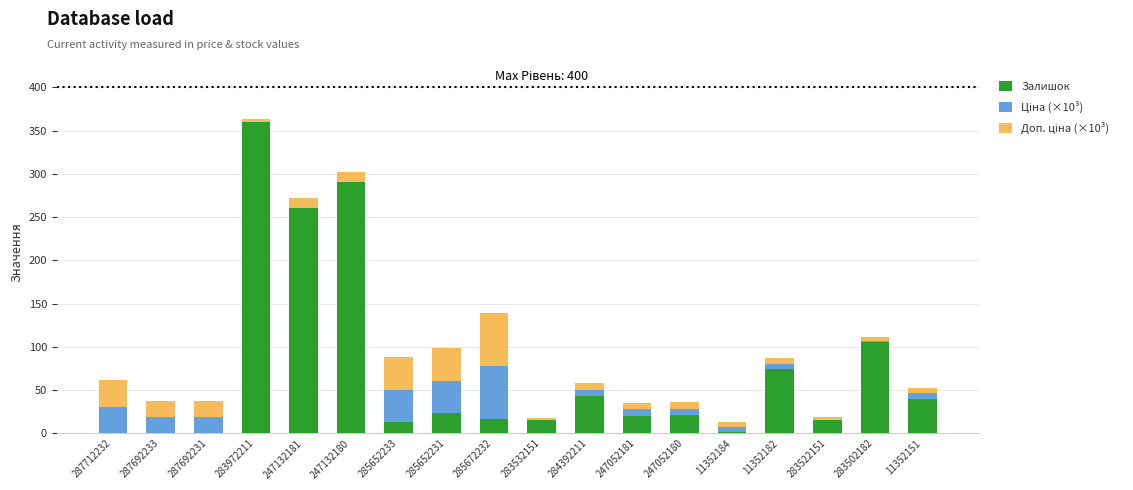

At which label does Залишок reach its peak?

283972211